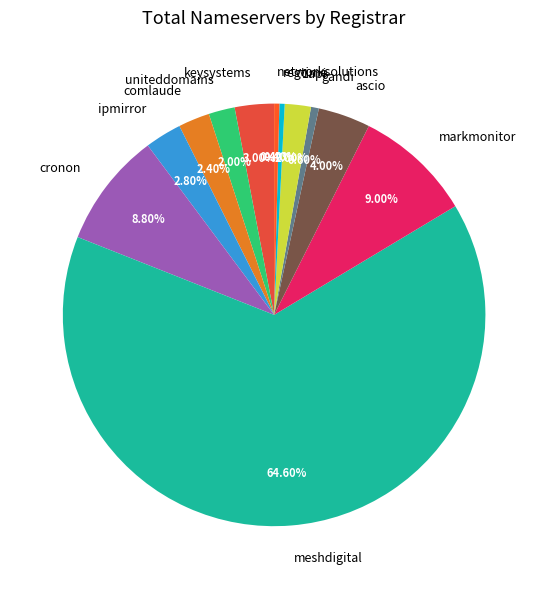

To the nearest percent, what percentage of the pie is gandi?

1%